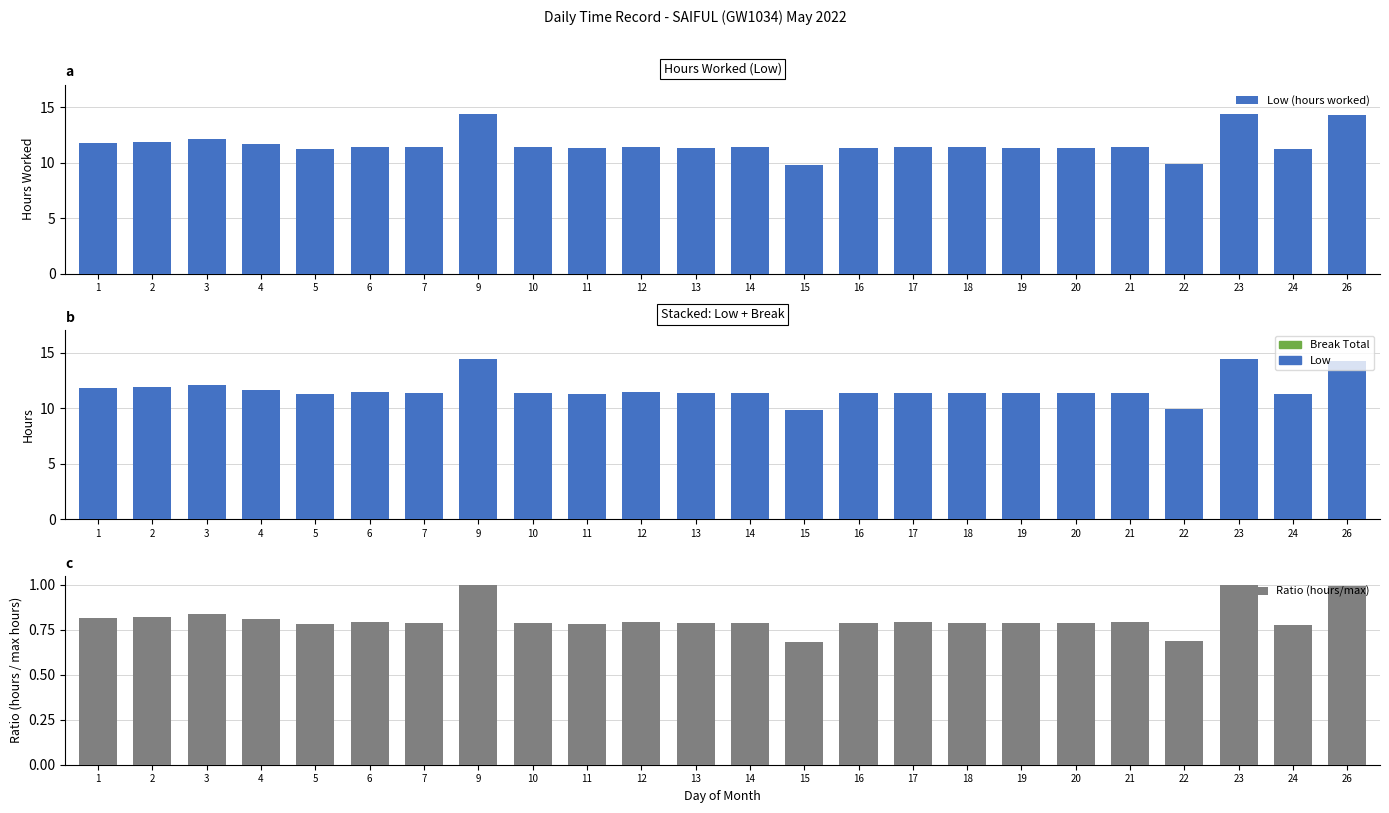

How many data points in Low are less than 11?

2